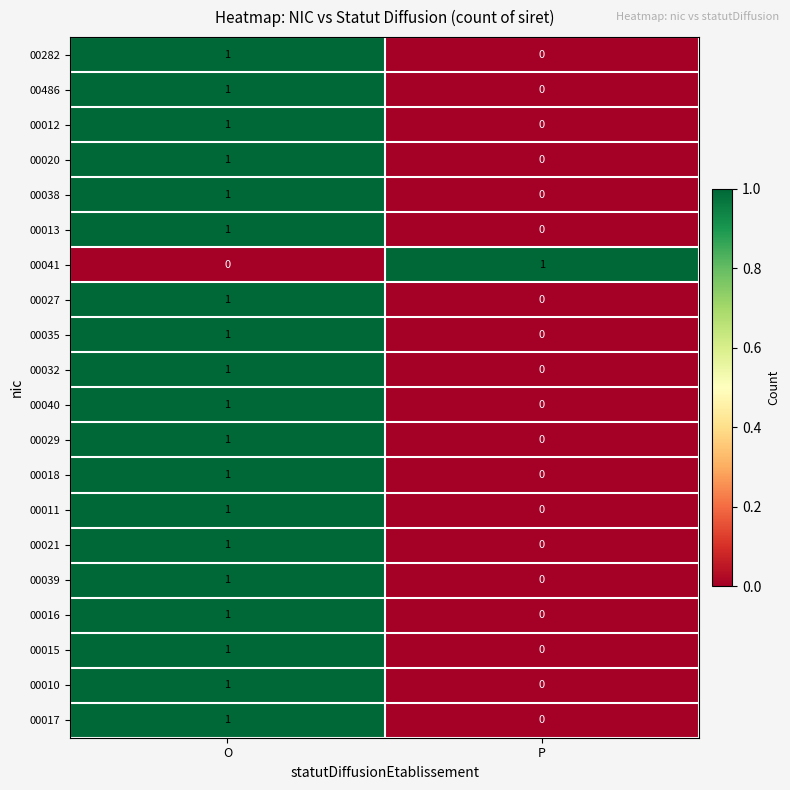

Where is 00015 nearest to the value 0?

P